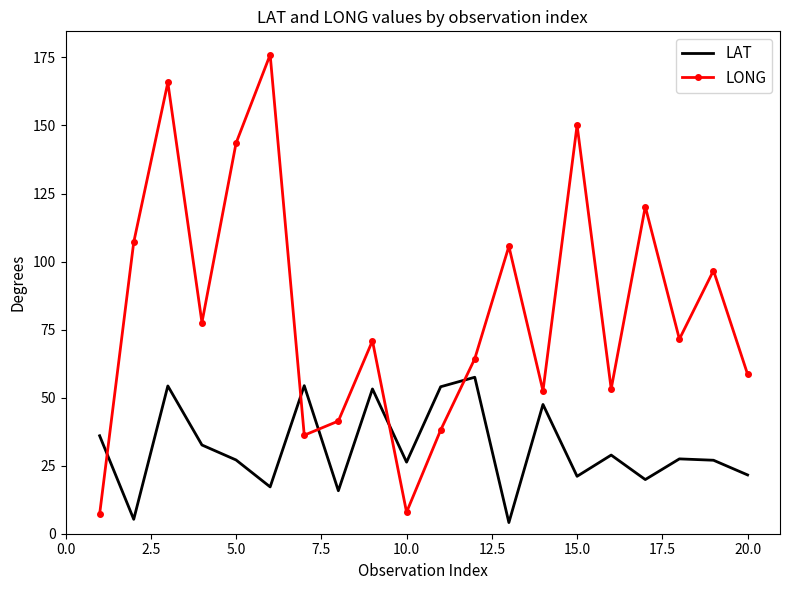

What are all the series names shown in the legend?

LAT, LONG